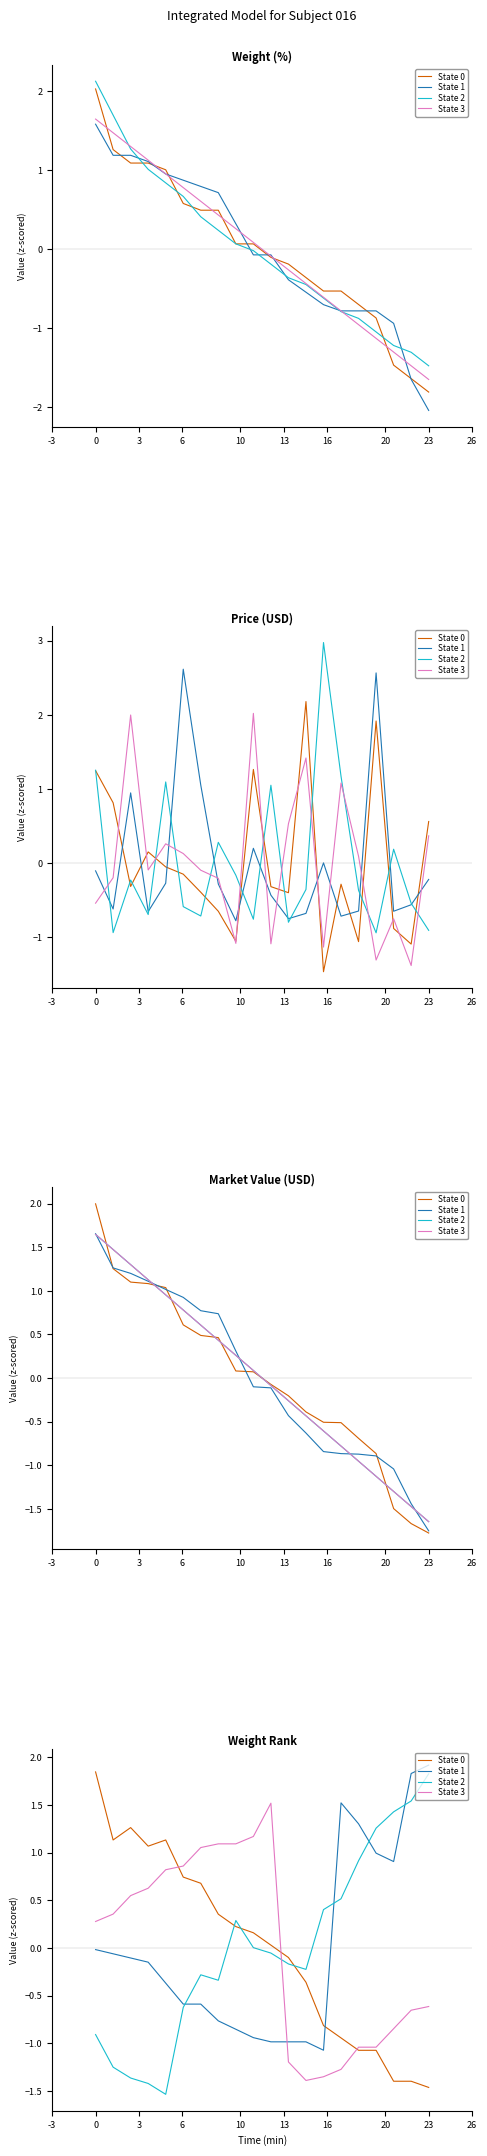

List the series in order of their peak value, lowest first.

State 3, State 2, State 0, State 1